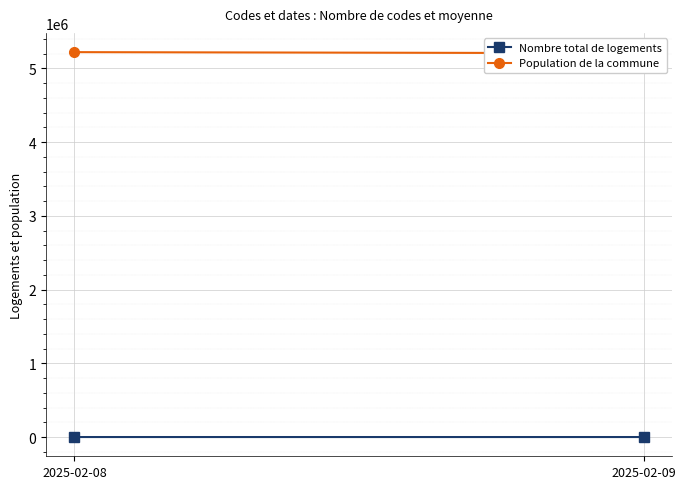

Is it true that Population de la commune equals 2154294 at 2025-02-08?

False